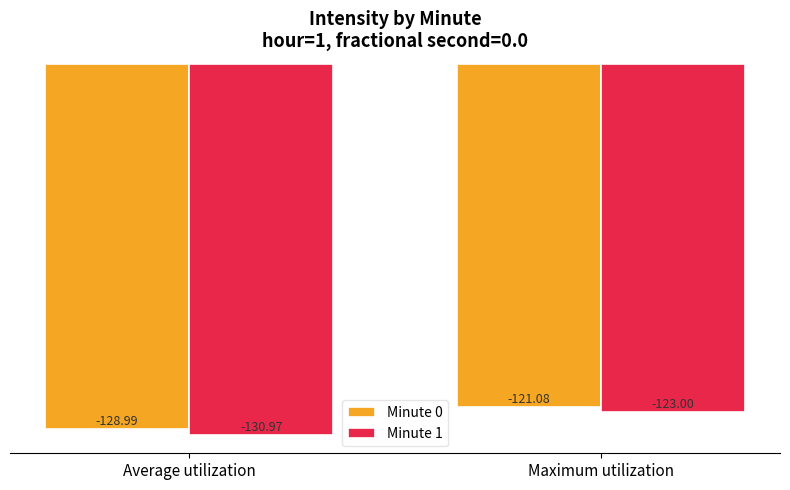

At which category is the sum across all series the highest?

Maximum utilization